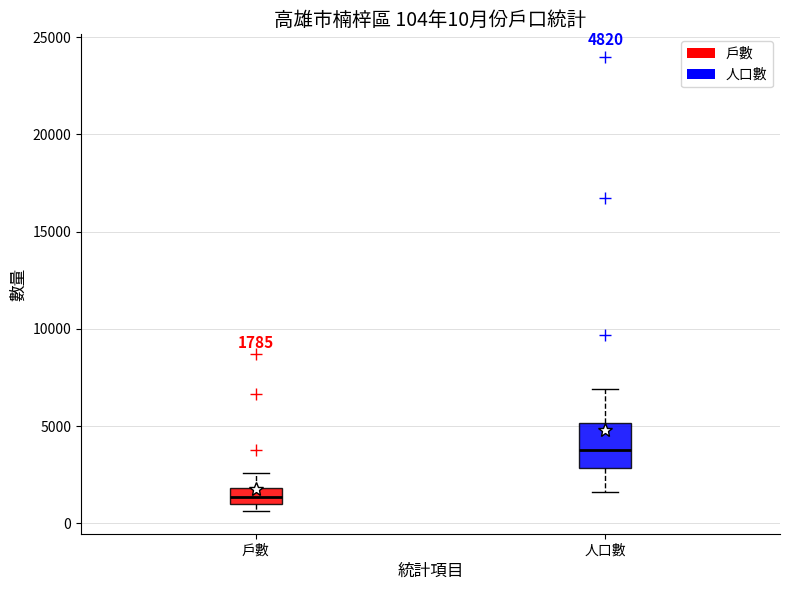

Comparing the boxes themselves (not the whiskers), which one is the tallest?

人口數